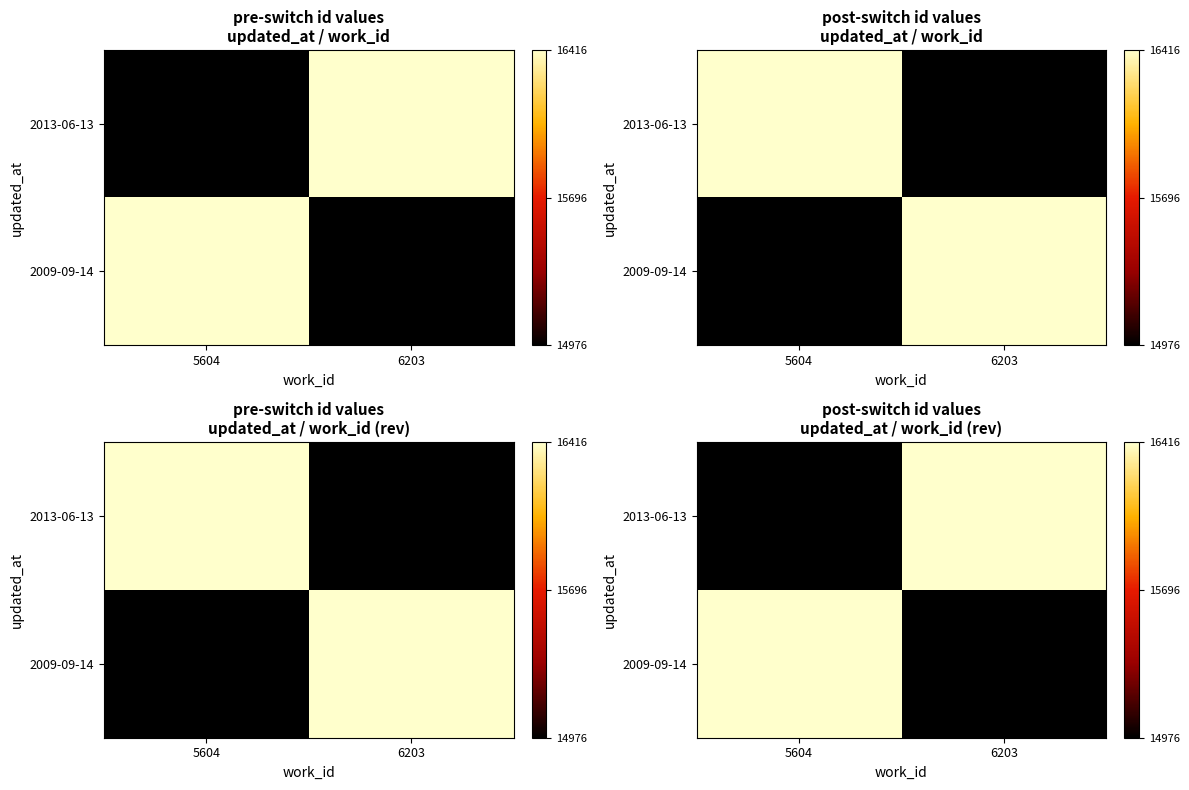

At which label is 2013-06-13 closest to 15696?

5604